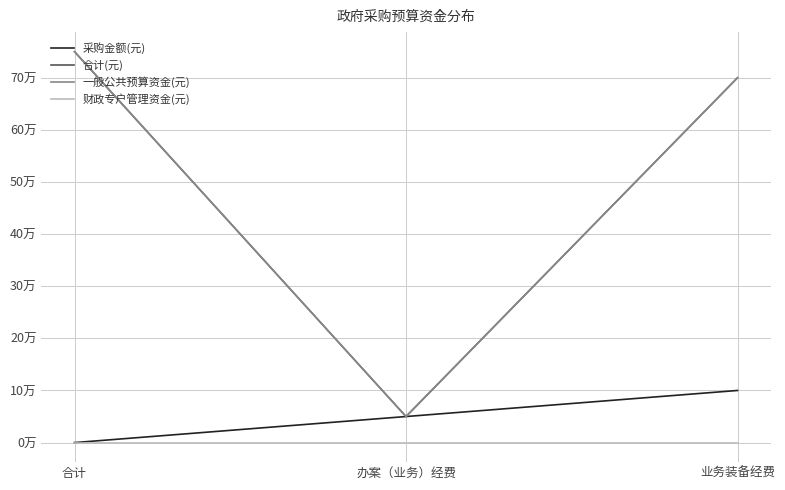

What position from the right is 办案（业务）经费?

2